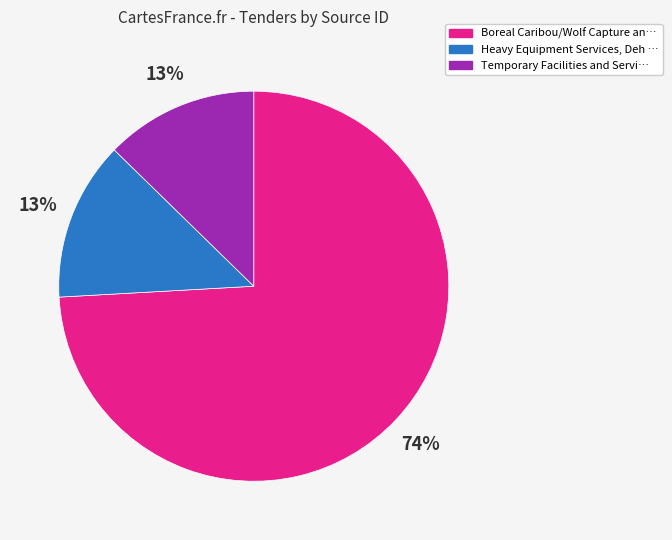

Is there any slice that represents more than half of the pie?

Yes